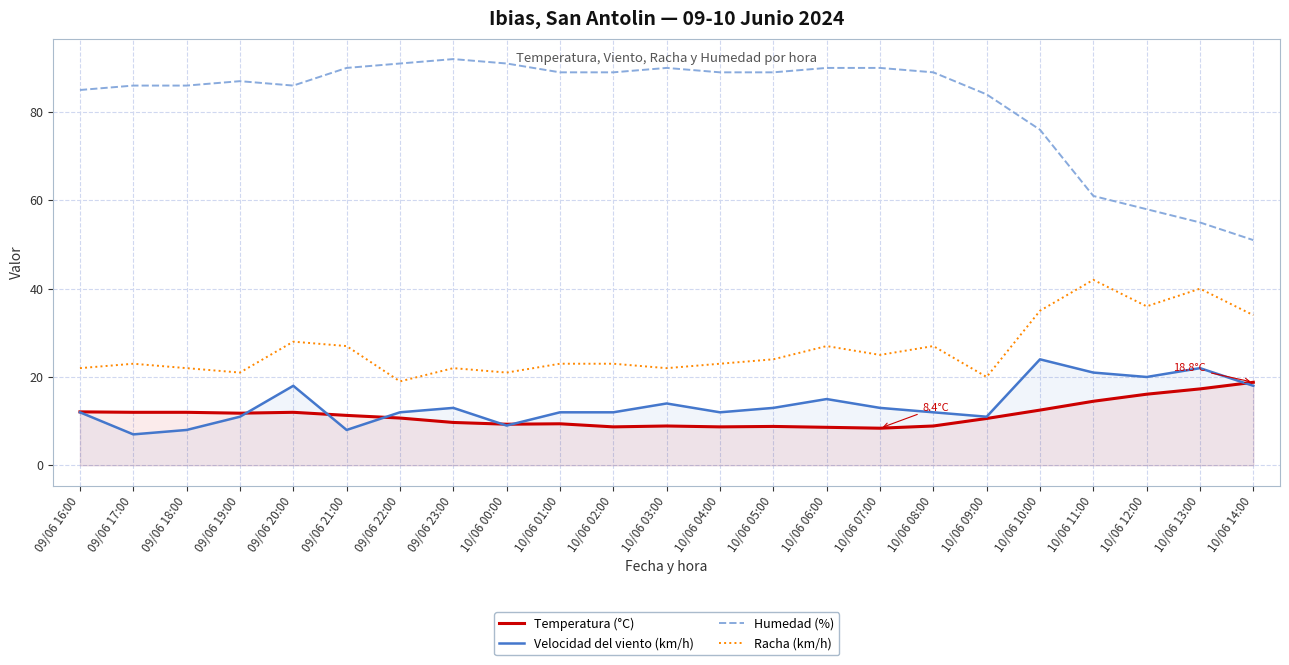

What is the label of the 17th point from the right?

09/06 22:00